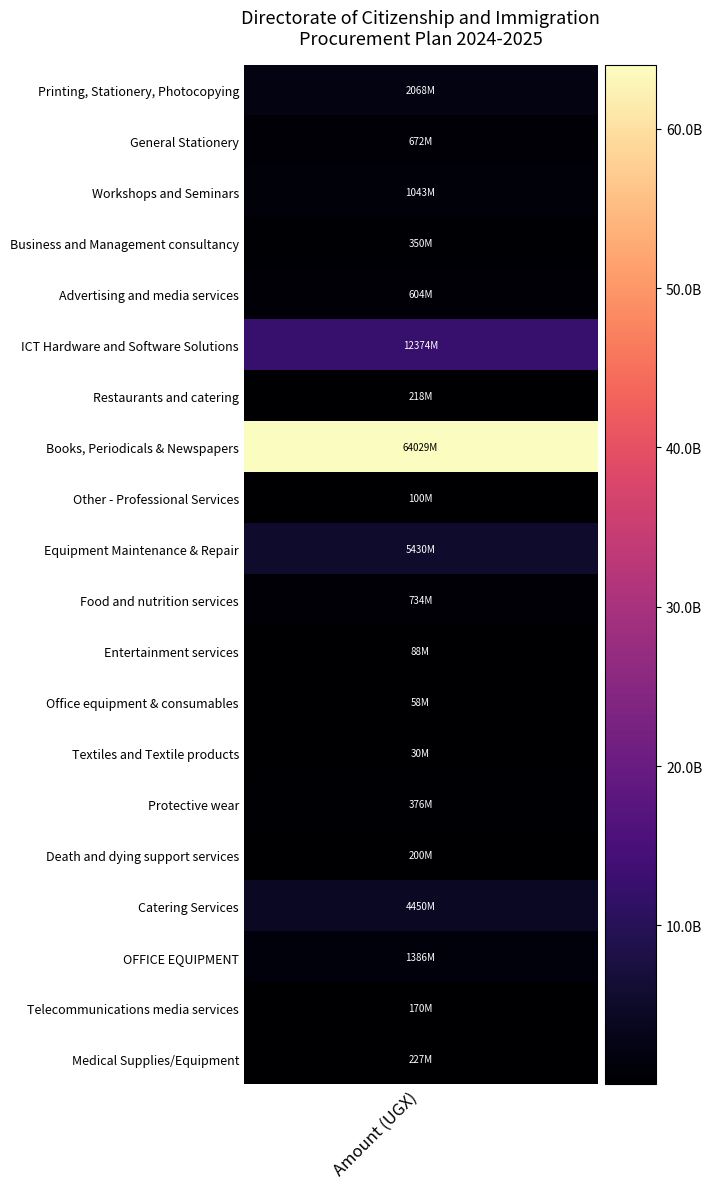

Which has a higher value, Food and nutrition services or Death and dying support services?

Food and nutrition services